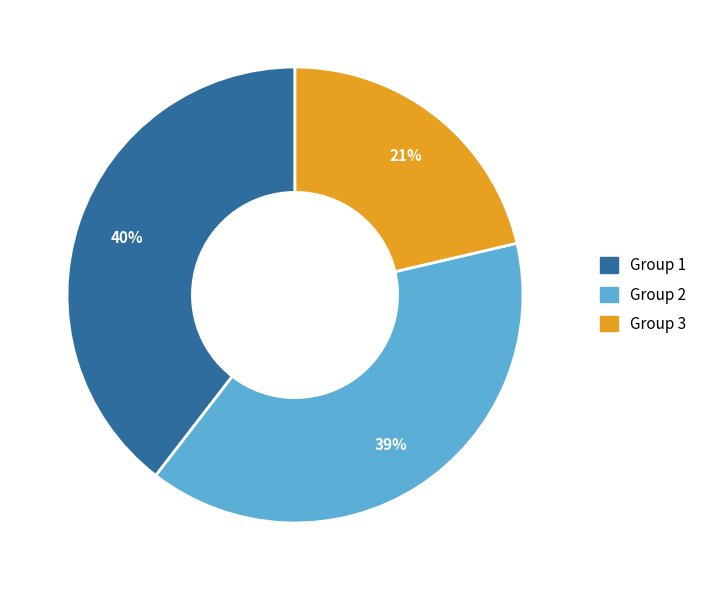

What percentage is the Group 1 slice, to the nearest percent?

40%